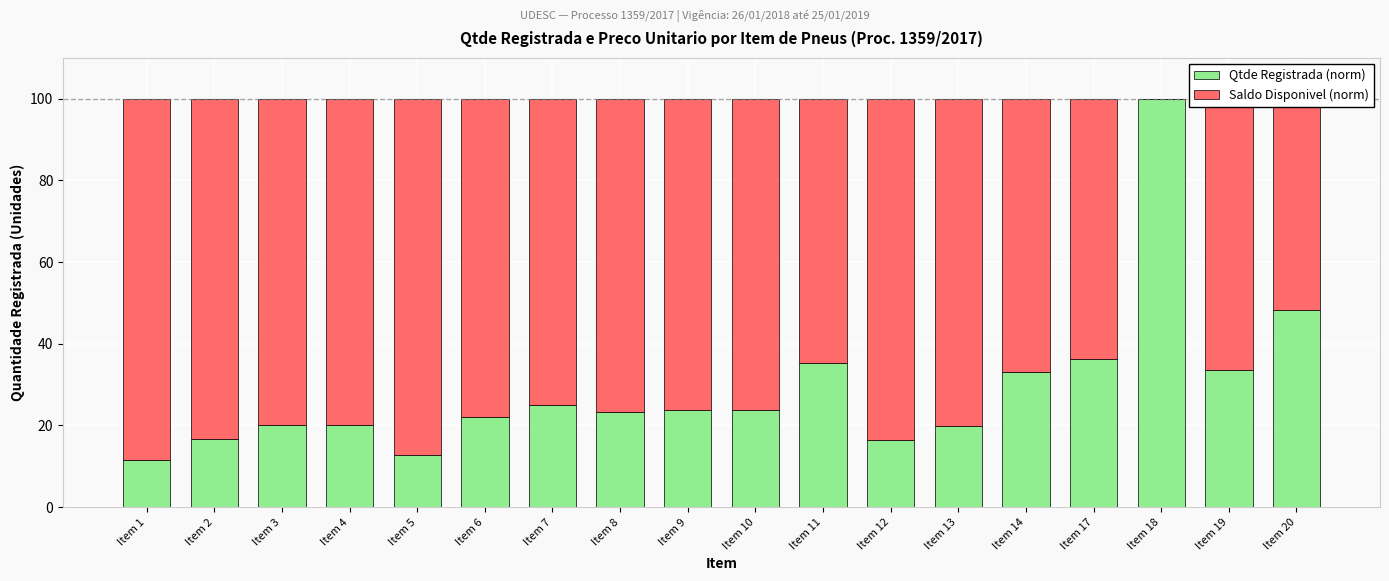

At which label does Qtde Registrada (norm) reach its peak?

Item 18